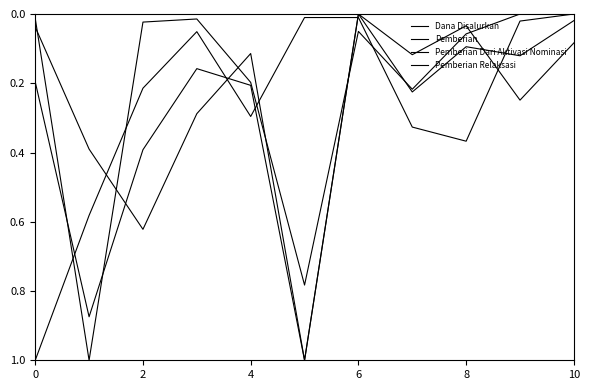

Is this an area chart (filled region under the line)?

No